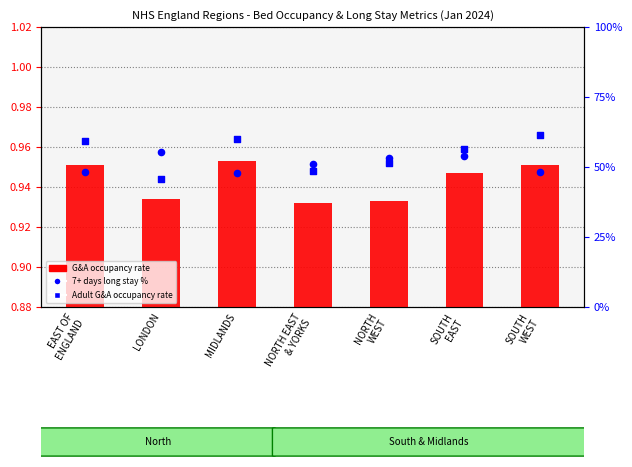

What are all the series names shown in the legend?

G&A occupancy rate, Adult G&A occupancy rate, 7+ days %